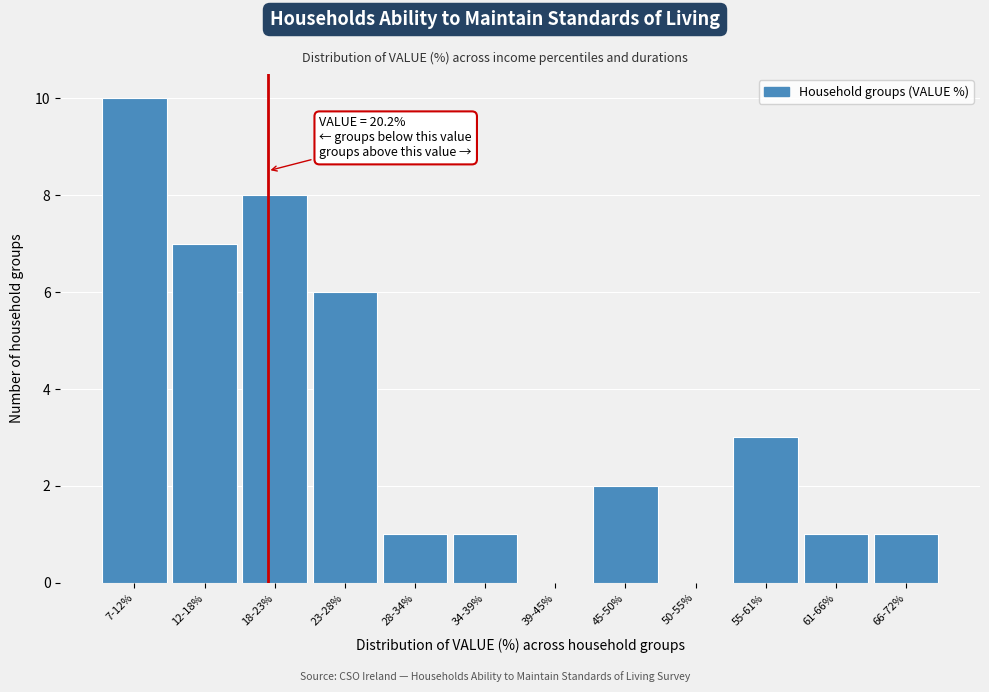

Reading left to right, extract all data points from this chart.

7-12%=10	12-18%=7	18-23%=8	23-28%=6	28-34%=1	34-39%=1	39-45%=0	45-50%=2	50-55%=0	55-61%=3	61-66%=1	66-72%=1